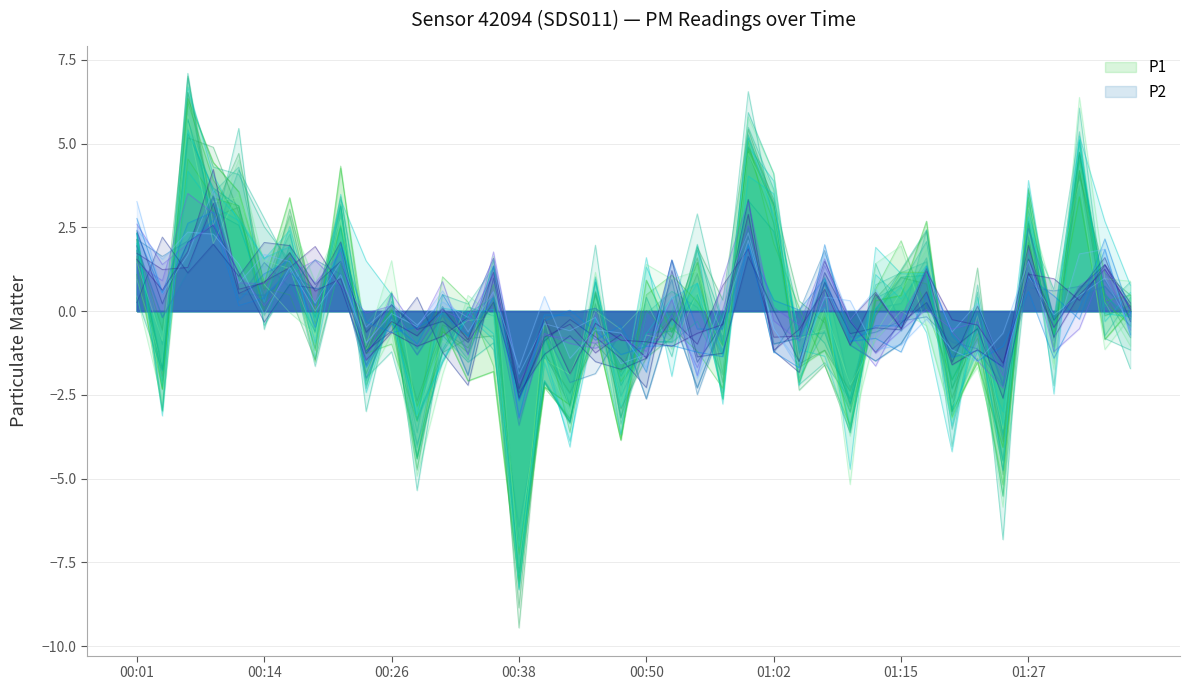

What is the sum of all P2 values?

241.8